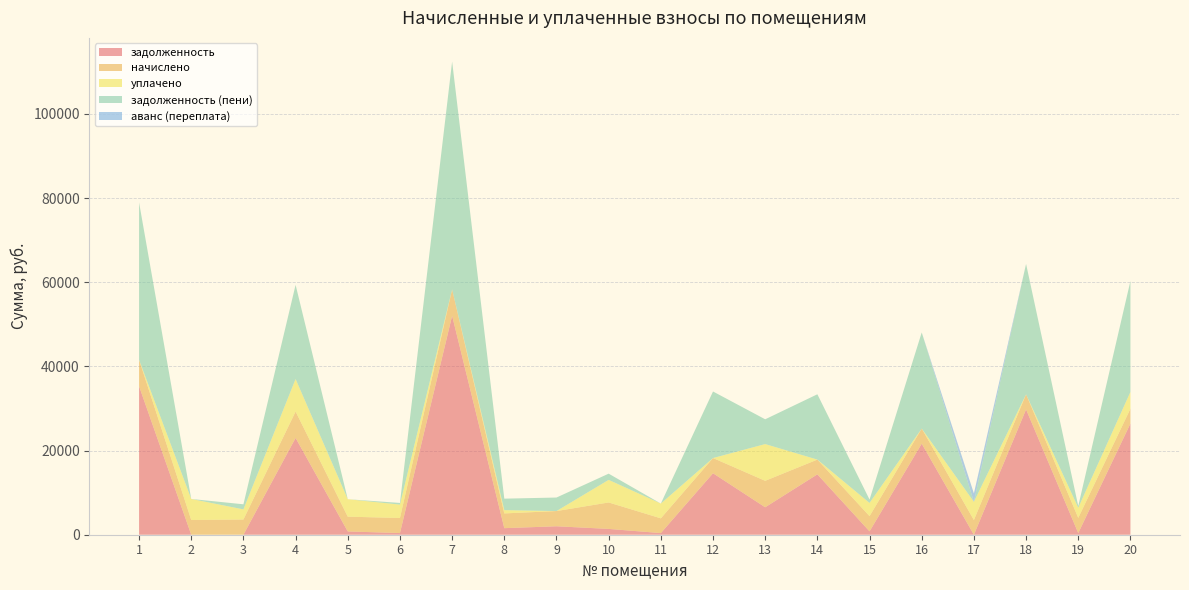

Reading left to right, transcribe all the data shown in this chart.

задолженность: 35300.9	0.0	1.5	23002.5	780.8	396.4	52047.8	1558.4	2009.6	1381.4	389.6	14612.8	6527.6	14352.9	803.5	21646.3	0.0	29784.2	400.4	26429.4
начислено: 6285.6	3506.4	3614.4	6285.6	3513.6	3578.4	6278.4	3506.4	3614.4	6285.6	3506.4	3614.4	6285.6	3506.4	3614.4	3585.6	3492.0	3592.8	3607.2	3520.8
уплачено: 0.0	4995.0	2409.0	7724.0	4148.0	3185.0	0.0	780.5	0.0	5370.4	3509.0	0.0	8735.0	0.0	3138.0	0.0	4326.2	0.0	2406.0	3994.0
задолженность (пени): 37396.1	0.0	1206.3	22373.7	0.0	395.2	54140.6	2727.2	3214.4	1476.6	0.0	15817.6	5887.8	15521.7	802.3	22841.5	0.0	30981.8	401.8	26367.0
аванс (переплата): 0.0	0.8	0.0	0.0	0.0	0.0	0.0	0.0	0.0	0.0	0.0	0.0	0.0	0.0	0.0	0.0	1999.8	0.0	0.0	0.0